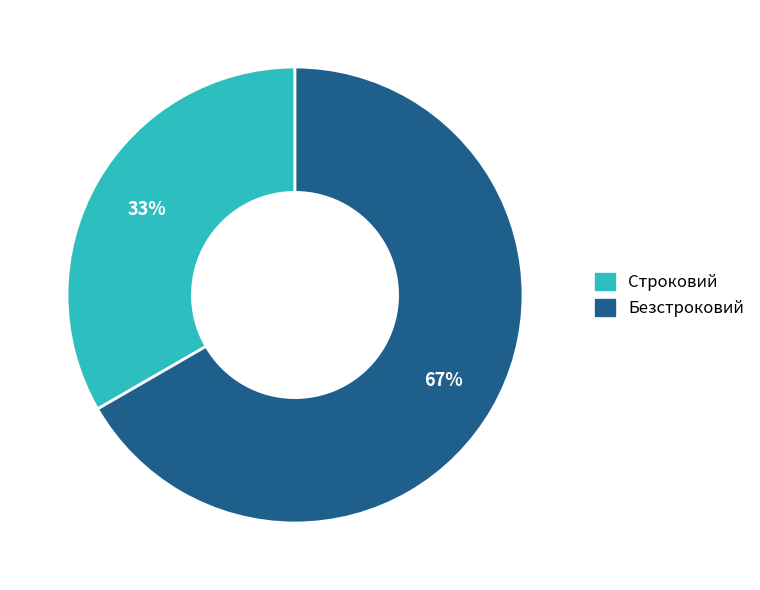

To the nearest percent, what is the average slice percentage?

50%